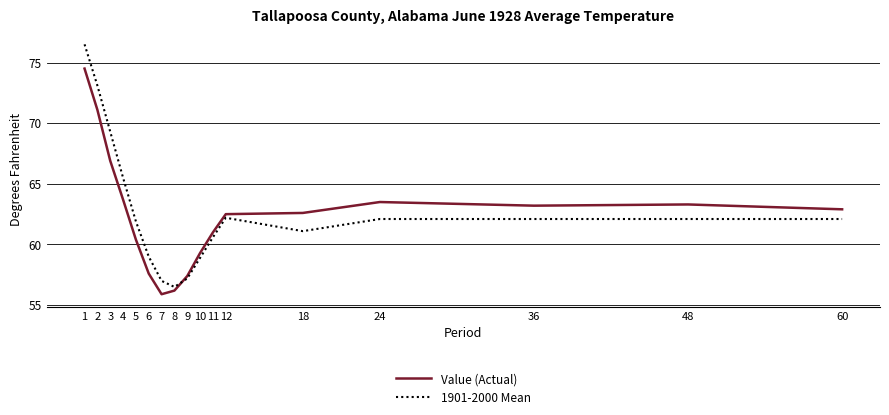

List the series in order of their peak value, highest first.

1901-2000 Mean, Value (Actual)